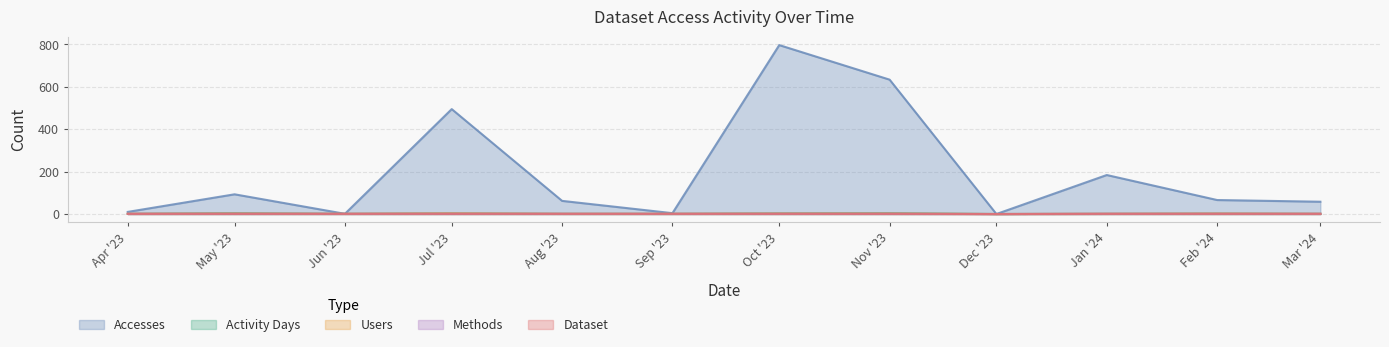

What is the difference between the maximum and second lowest values in the Activity Days series?

3